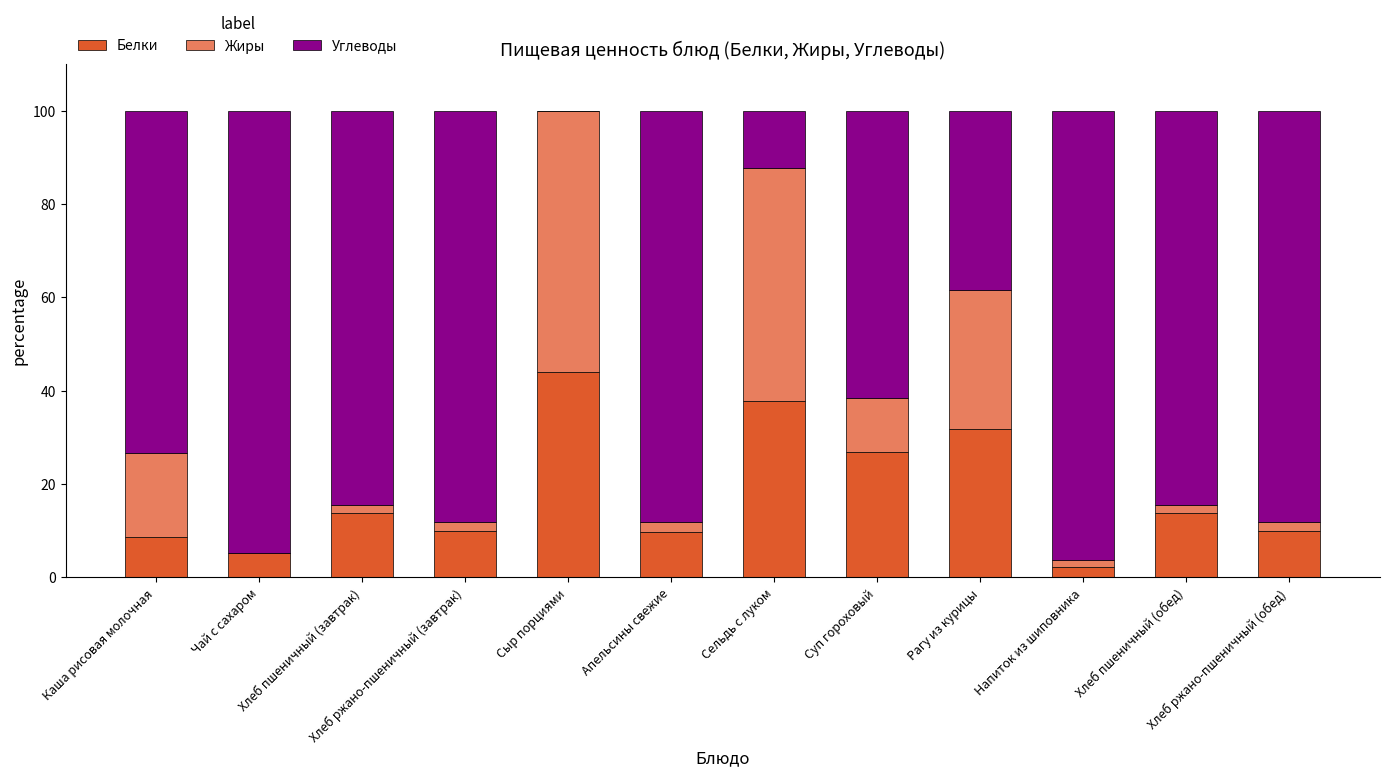

What is the sum of the Жиры values at Рагу из курицы and Сельдь с луком?

79.7